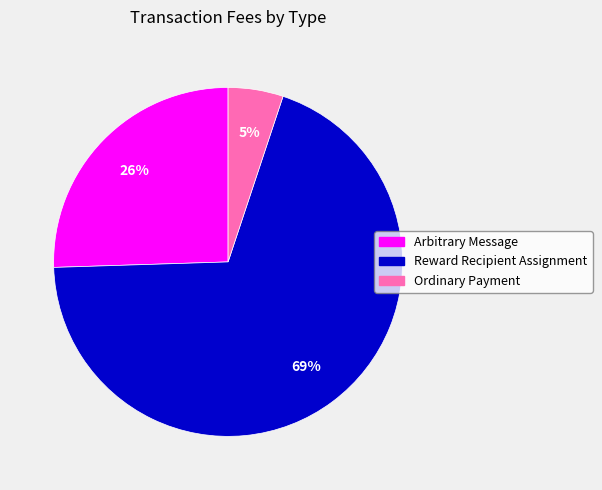

Rank the categories by value from highest to lowest.

Reward Recipient Assignment, Arbitrary Message, Ordinary Payment